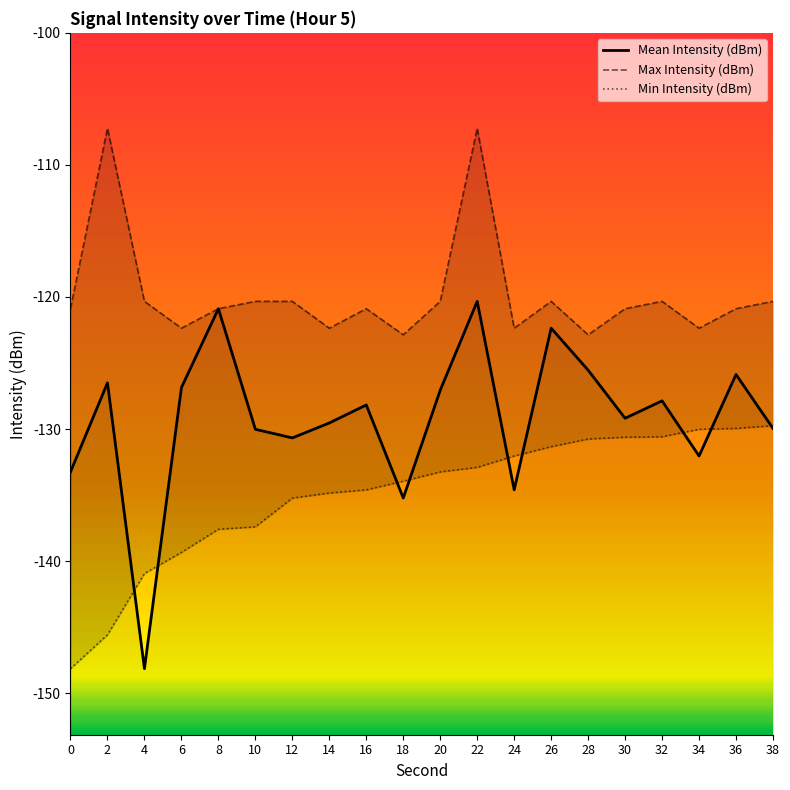

Is the value of Min Intensity (dBm) at 6 greater than the value of Max Intensity (dBm) at 30?

No